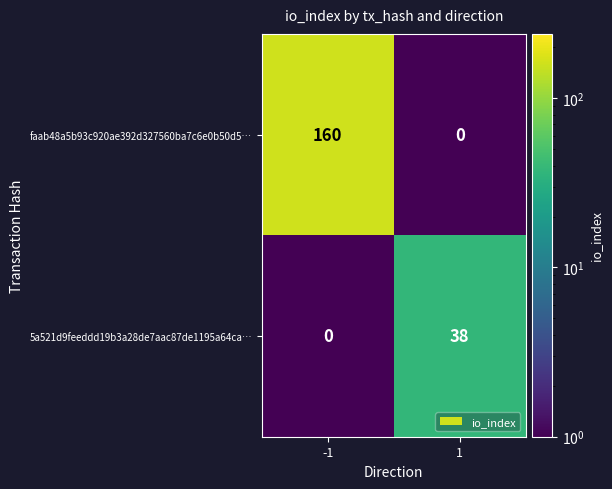

At which category is the sum across all series the highest?

-1